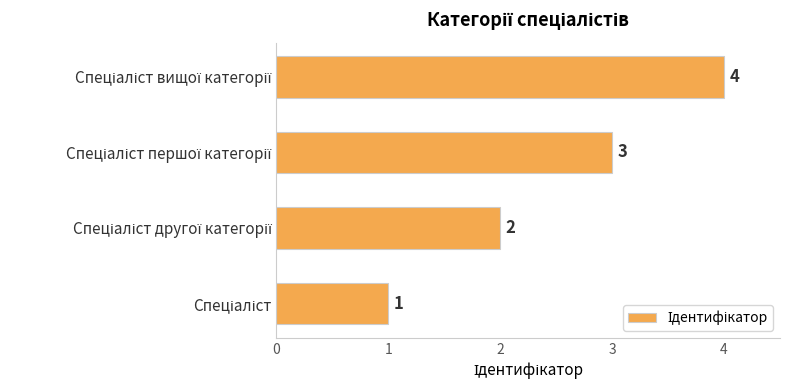

How many values are between 2 and 4?

3